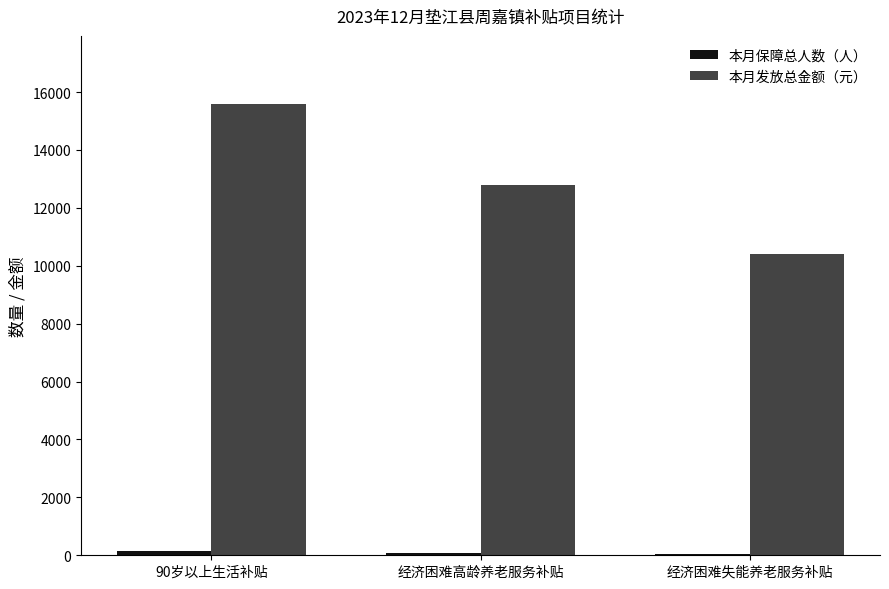

Which series has the largest total across all categories?

本月发放总金额（元）